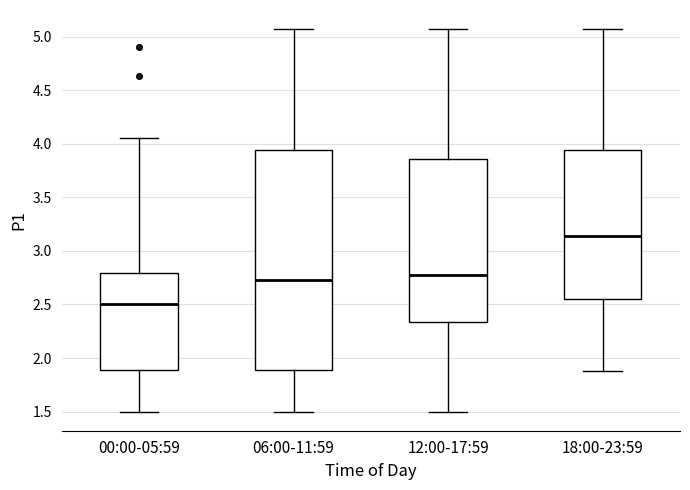

Comparing the boxes themselves (not the whiskers), which one is the tallest?

06:00-11:59